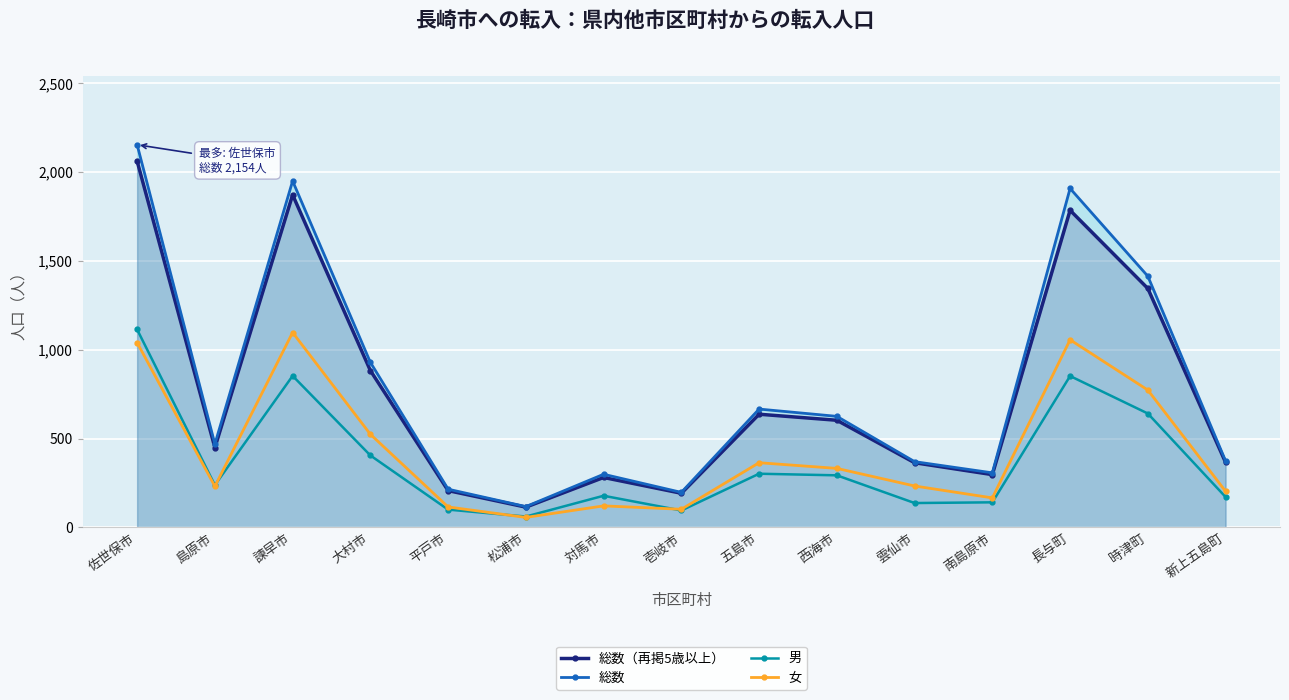

How many lines are shown in the chart?

4